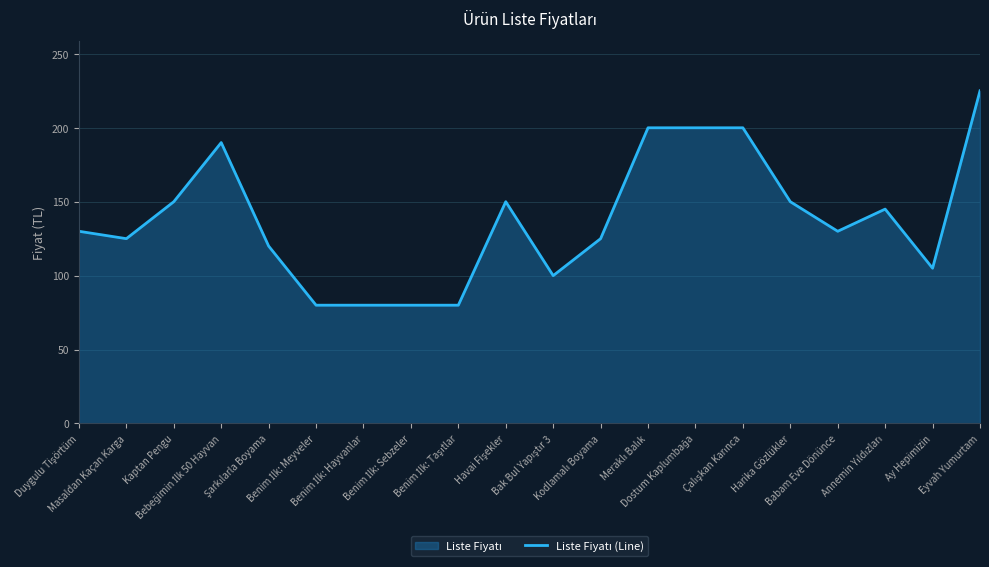

Reading left to right, transcribe all the data shown in this chart.

Duygulu Tişörtüm=130	Masaldan Kaçan Karga=125	Kaptan Pengu=150	Bebeğimin İlk 50 Hayvan=190	Şarkılarla Boyama=120	Benim İlk: Meyveler=80	Benim İlk: Hayvanlar=80	Benim İlk: Sebzeler=80	Benim İlk: Taşıtlar=80	Havai Fişekler=150	Bak Bul Yapıştır 3=100	Kodlamalı Boyama=125	Meraklı Balık=200	Dostum Kaplumbağa=200	Çalışkan Karınca=200	Harika Gözlükler=150	Babam Eve Dönünce=130	Annemin Yıldızları=145	Ay Hepimizin=105	Eyvah Yumurtam=225